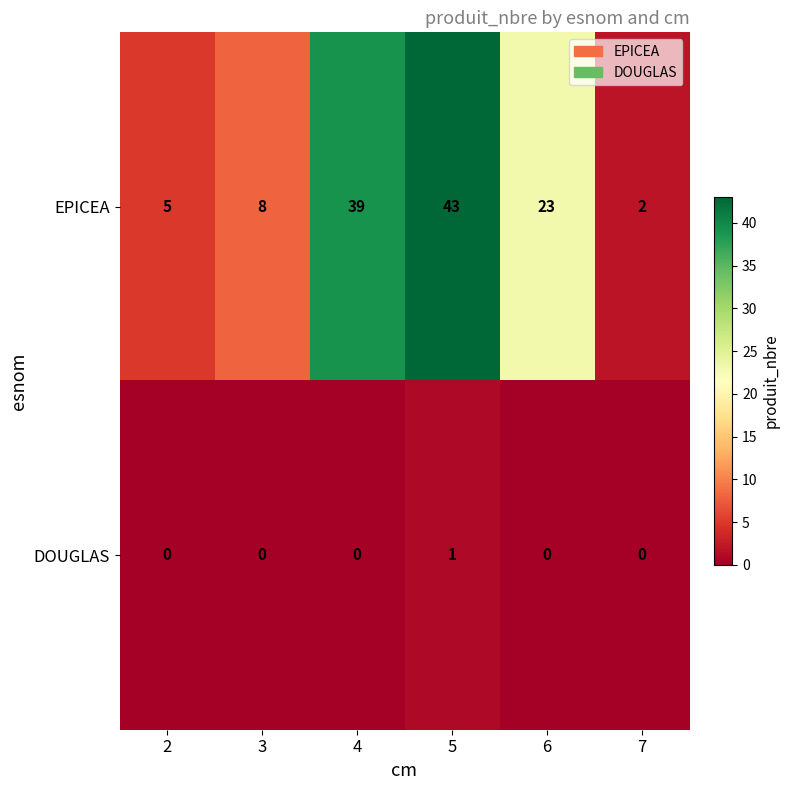

Which series has the widest spread of values?

EPICEA